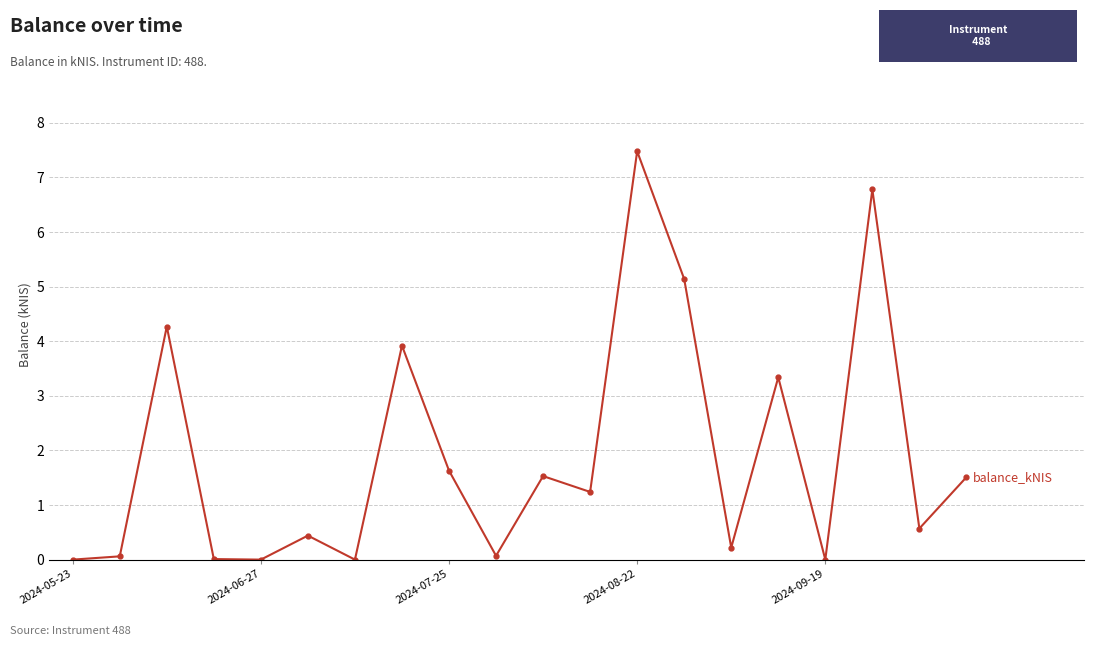

What is the value of the 19th point from the left?

0.6